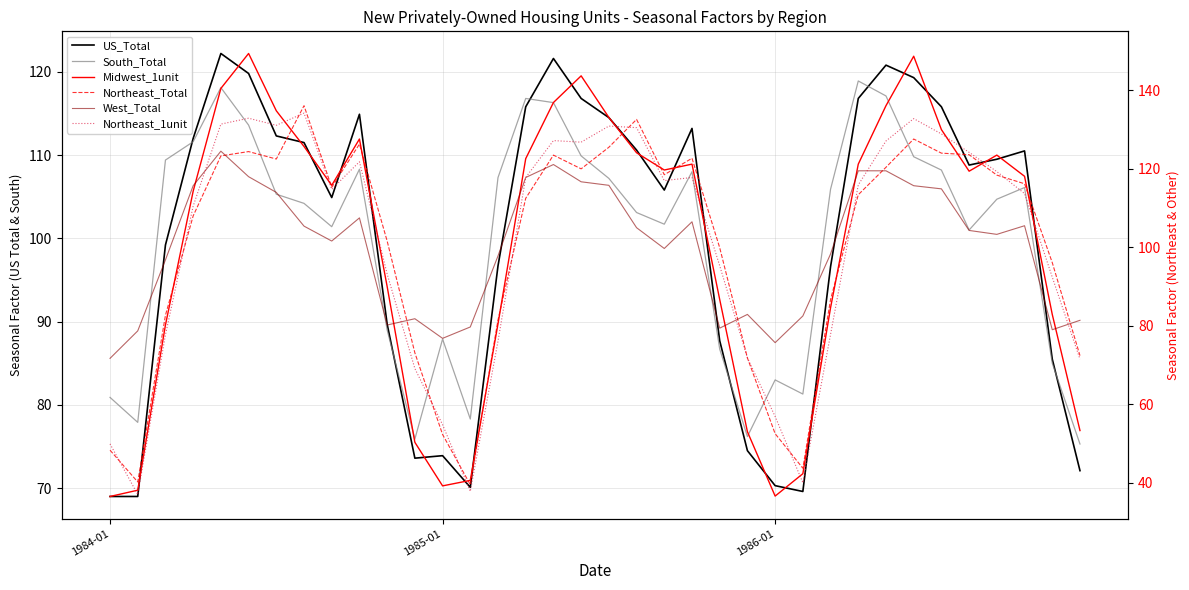

List the labels in order of Northeast_Total value, largest first.

7, 19, 29, 9, 18, 5, 30, 31, 16, 4, 21, 6, 28, 17, 20, 32, 33, 8, 27, 15, 3, 10, 22, 34, 26, 1986-01, 14, 11, 35, 23, 24, 12, 1984-01, 25, 1985-01, 13